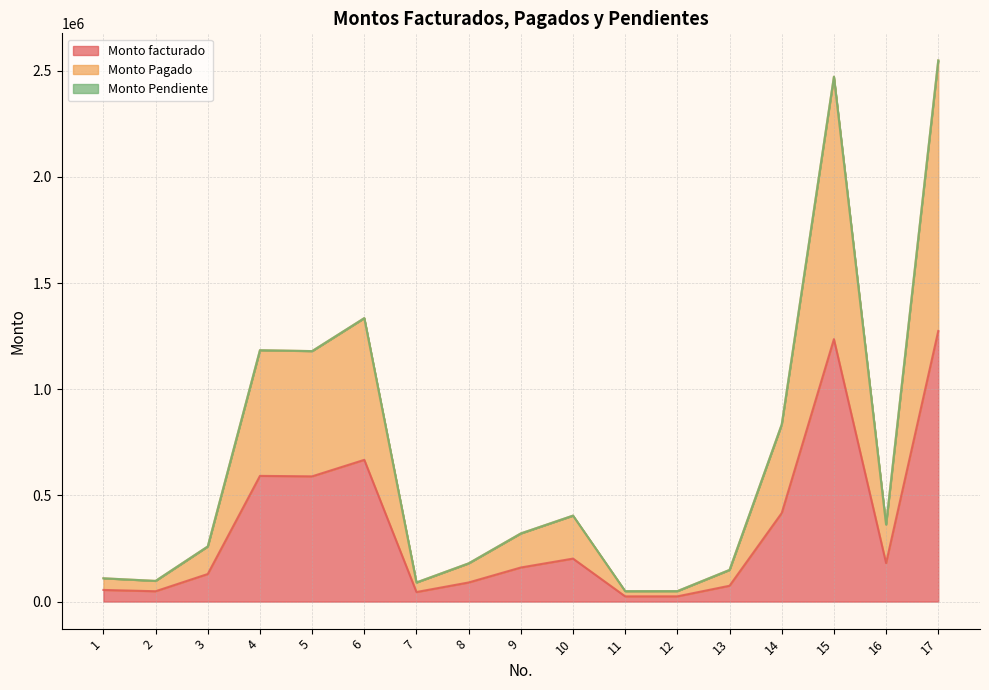

What is the greatest value displayed?

2548800.0